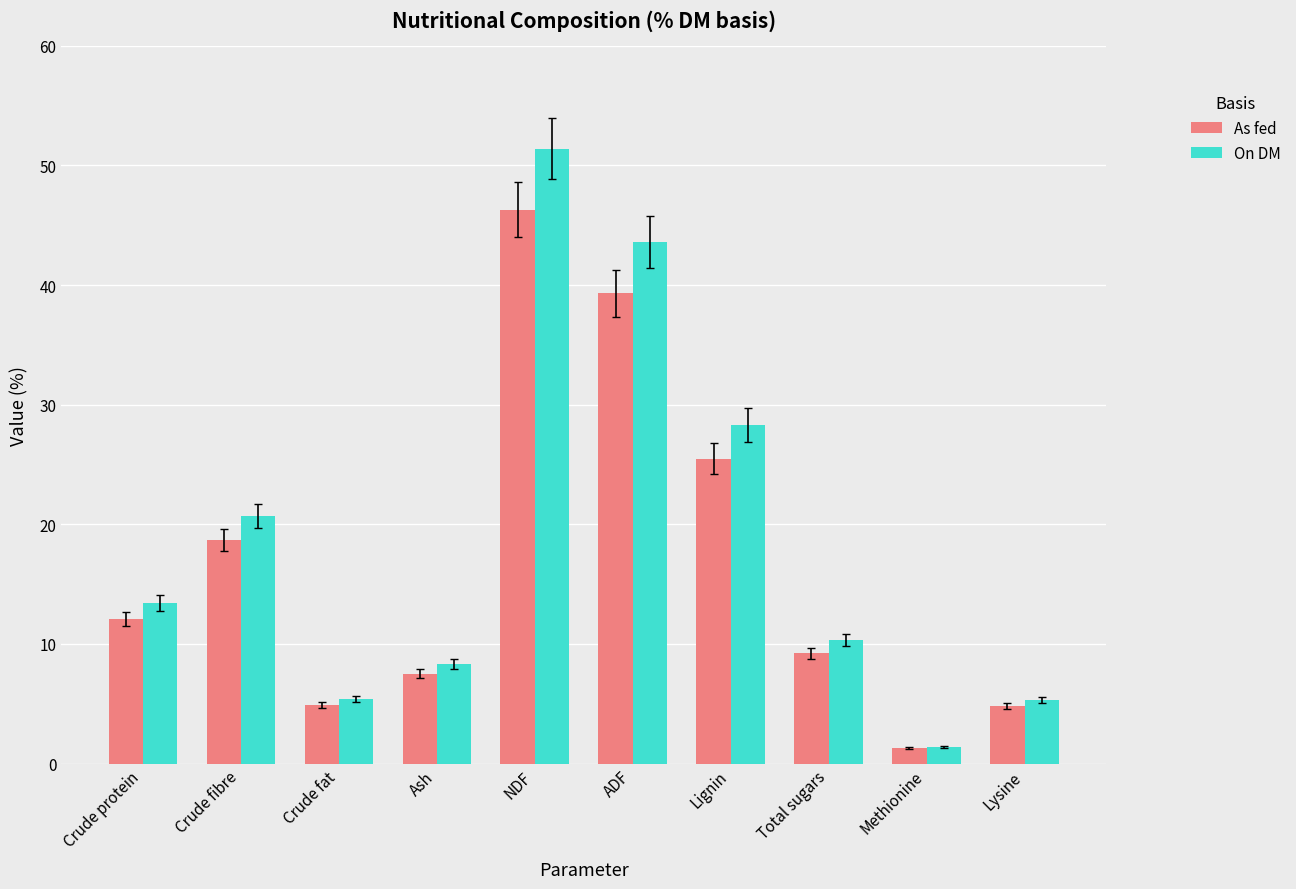

Are the bars horizontal?

No